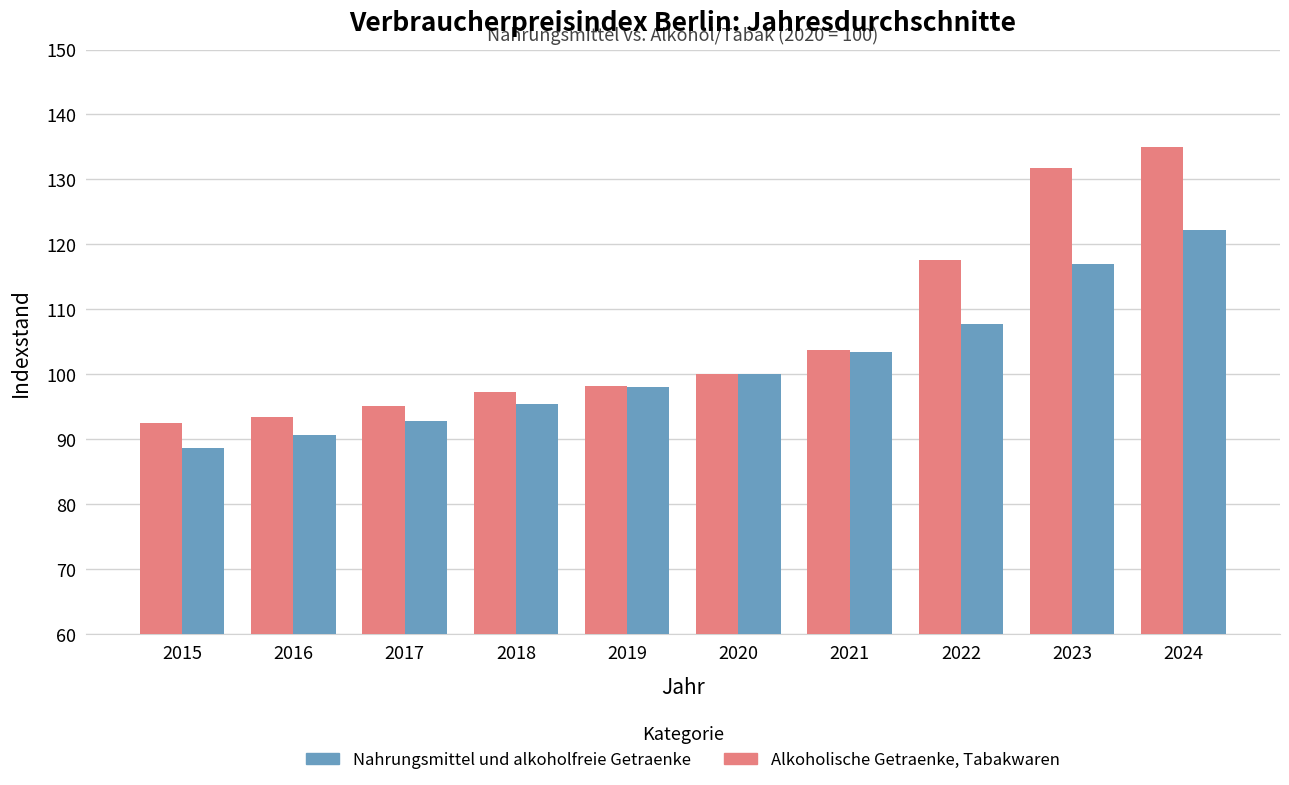

What is the value of the Nahrungsmittel und alkoholfreie Getraenke bar at the 3rd from the left?

95.1